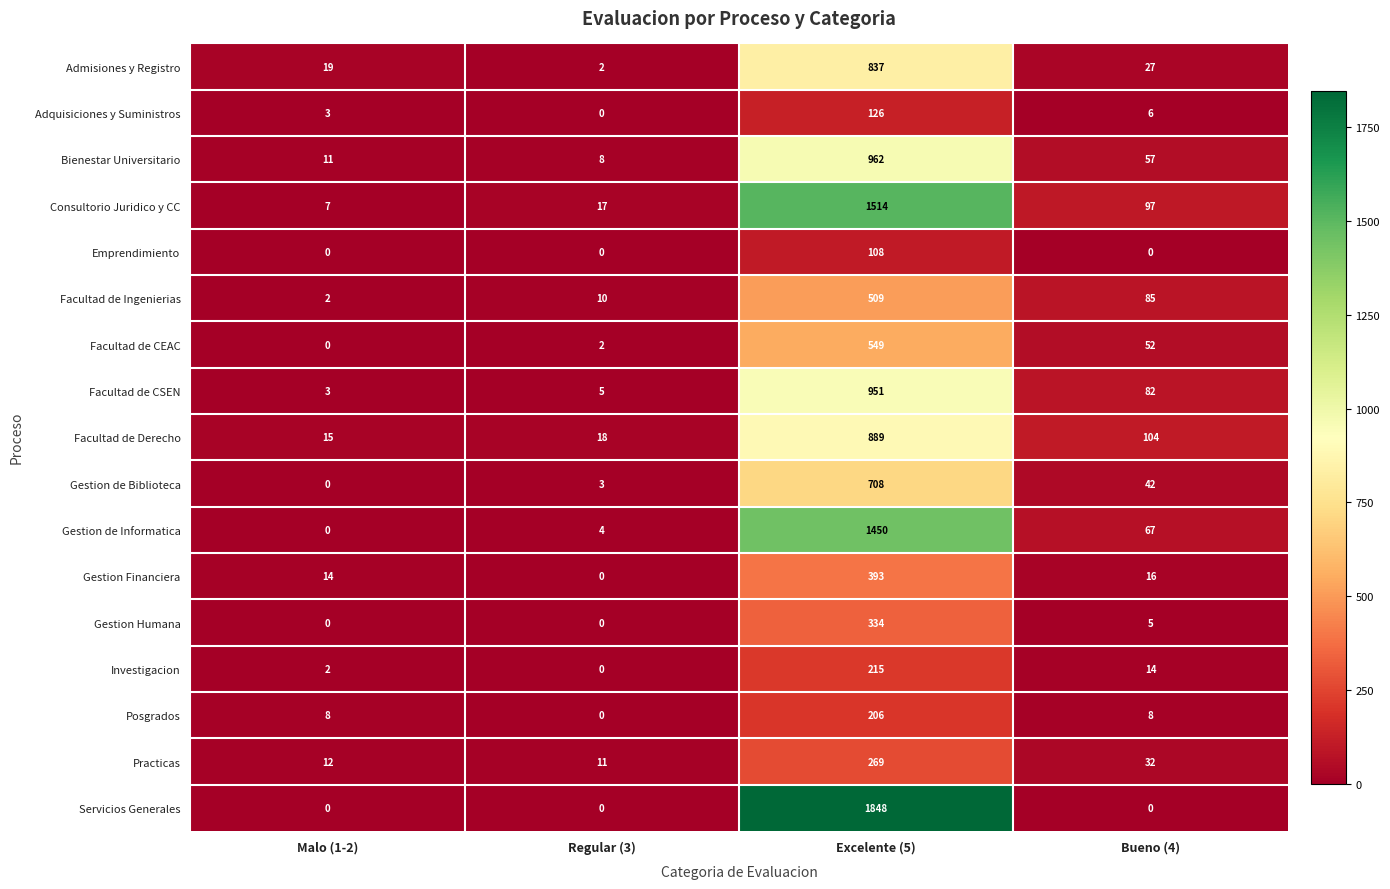

Which series has the largest total across all categories?

Servicios Generales